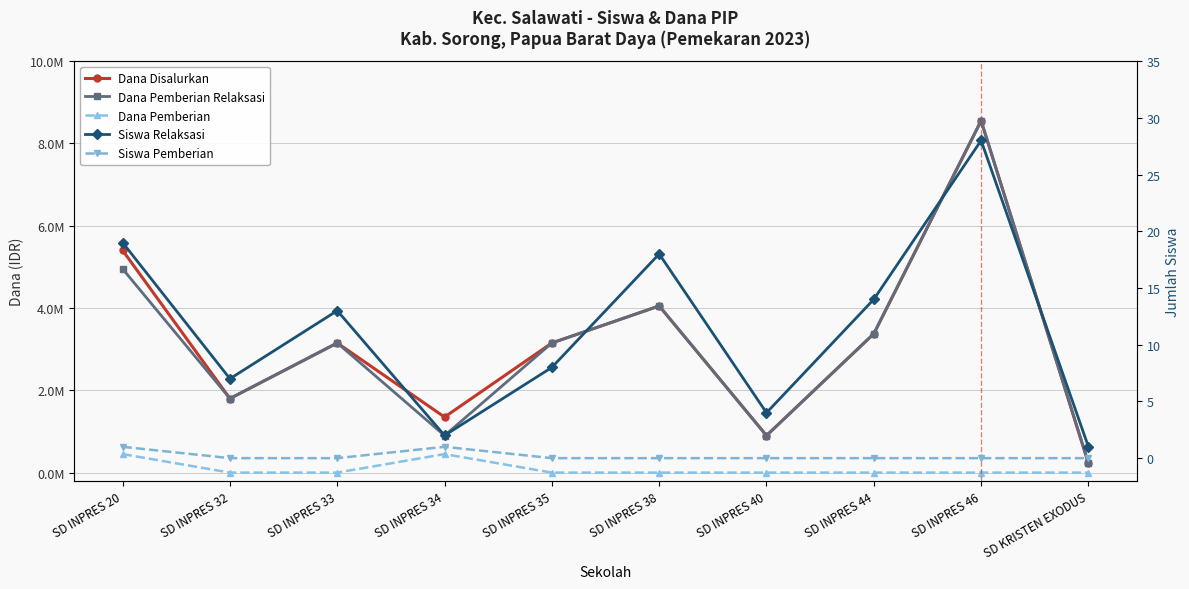

What are all the series names shown in the legend?

Dana Disalurkan, Dana Pemberian Relaksasi, Dana Pemberian, Siswa Relaksasi, Siswa Pemberian